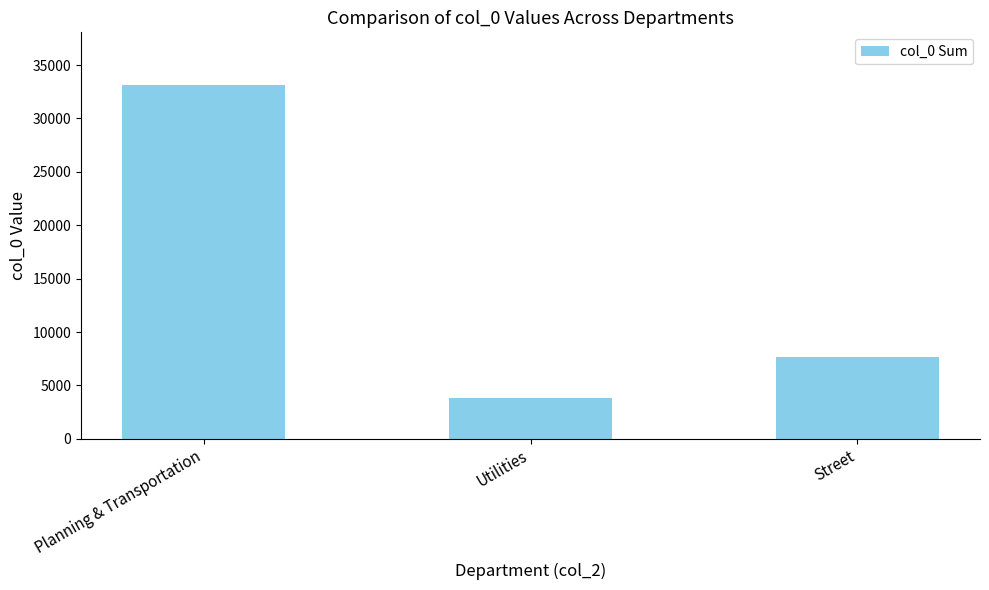

Read the value at Street.

7636